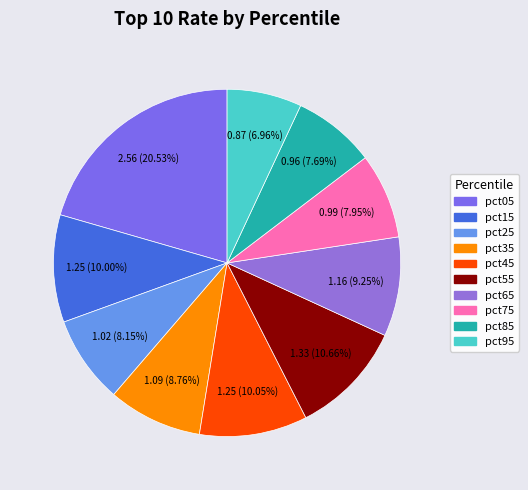

Does pct85 account for over 50% of the chart?

No